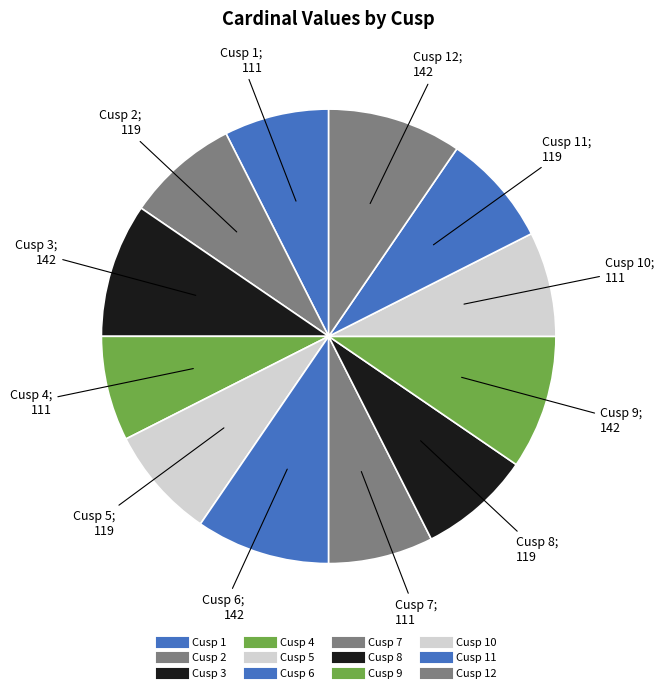

Which slice is the largest?

Cusp 3